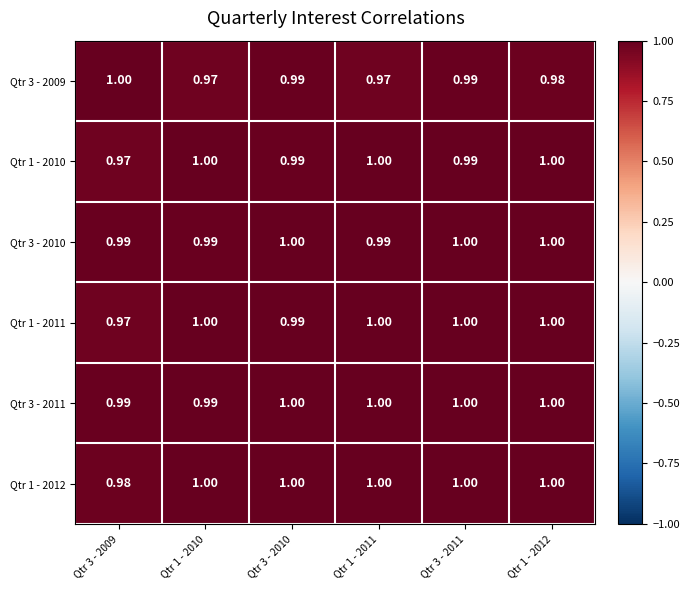

Reading left to right, transcribe all the data shown in this chart.

Qtr 3 - 2009: Qtr 3 - 2009=1.0	Qtr 1 - 2010=1.0	Qtr 3 - 2010=1.0	Qtr 1 - 2011=1.0	Qtr 3 - 2011=1.0	Qtr 1 - 2012=1.0
Qtr 1 - 2010: Qtr 3 - 2009=1.0	Qtr 1 - 2010=1.0	Qtr 3 - 2010=1.0	Qtr 1 - 2011=1.0	Qtr 3 - 2011=1.0	Qtr 1 - 2012=1.0
Qtr 3 - 2010: Qtr 3 - 2009=1.0	Qtr 1 - 2010=1.0	Qtr 3 - 2010=1.0	Qtr 1 - 2011=1.0	Qtr 3 - 2011=1.0	Qtr 1 - 2012=1.0
Qtr 1 - 2011: Qtr 3 - 2009=1.0	Qtr 1 - 2010=1.0	Qtr 3 - 2010=1.0	Qtr 1 - 2011=1.0	Qtr 3 - 2011=1.0	Qtr 1 - 2012=1.0
Qtr 3 - 2011: Qtr 3 - 2009=1.0	Qtr 1 - 2010=1.0	Qtr 3 - 2010=1.0	Qtr 1 - 2011=1.0	Qtr 3 - 2011=1.0	Qtr 1 - 2012=1.0
Qtr 1 - 2012: Qtr 3 - 2009=1.0	Qtr 1 - 2010=1.0	Qtr 3 - 2010=1.0	Qtr 1 - 2011=1.0	Qtr 3 - 2011=1.0	Qtr 1 - 2012=1.0